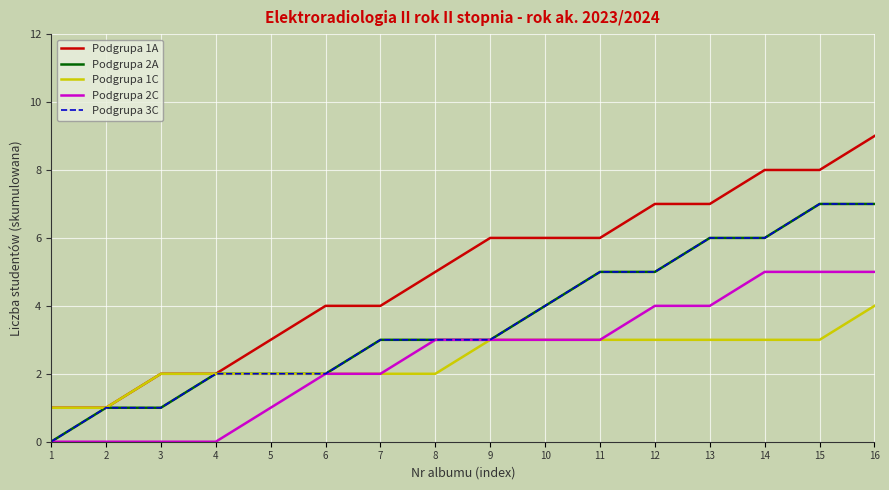

At which category is the sum across all series the highest?

16